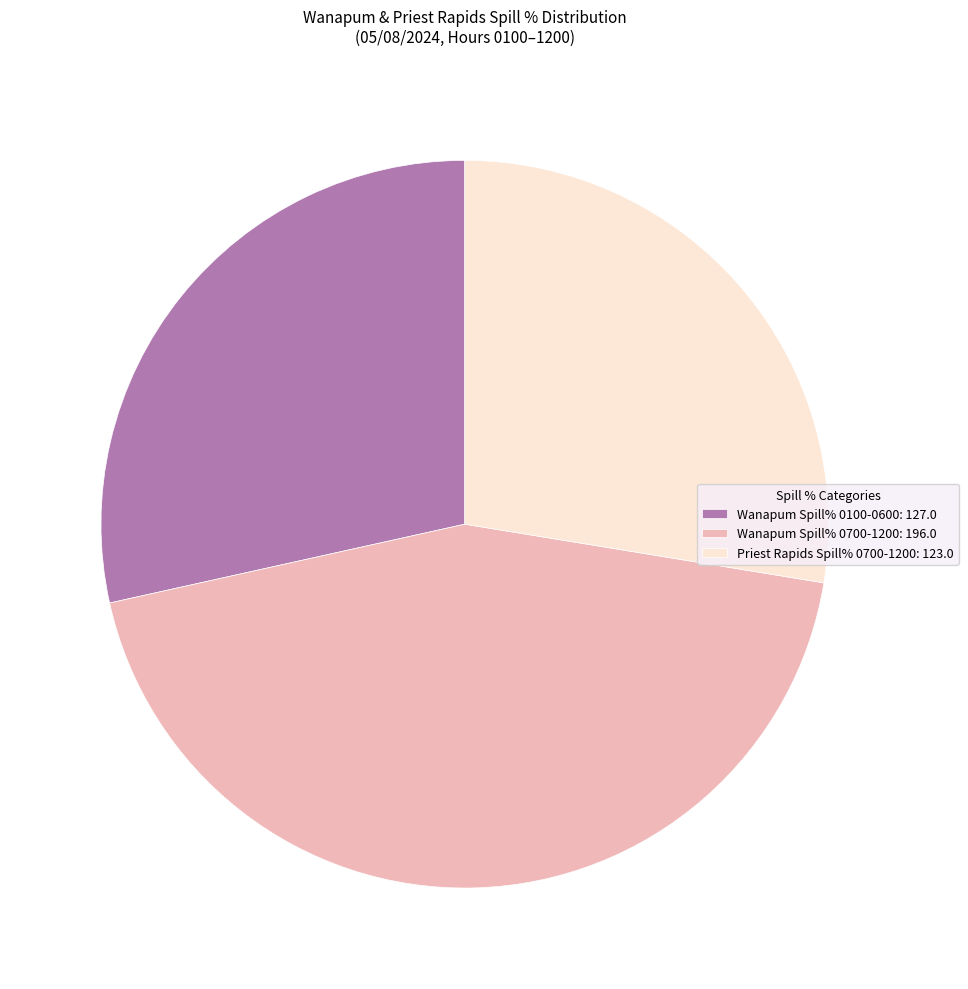

How many segments does this pie chart have?

3